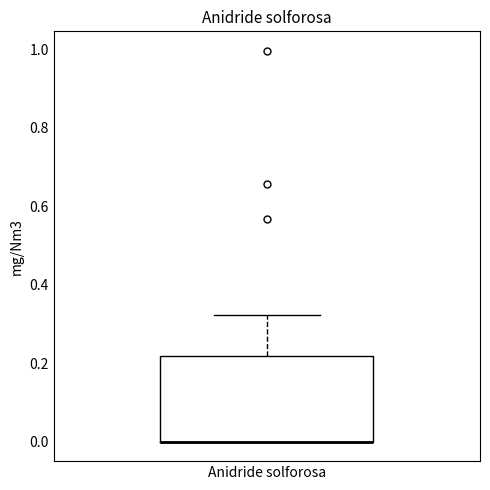

Read this box plot against the y-axis: the position of the median line, the range covered by the box, and the ends of both whiskers. The values are not printed on the chart, so give them approximately, as read against the axis.

median 0.00 (drawn on the box's lower edge), box 0.00 to 0.22, whiskers 0.00 to 0.32